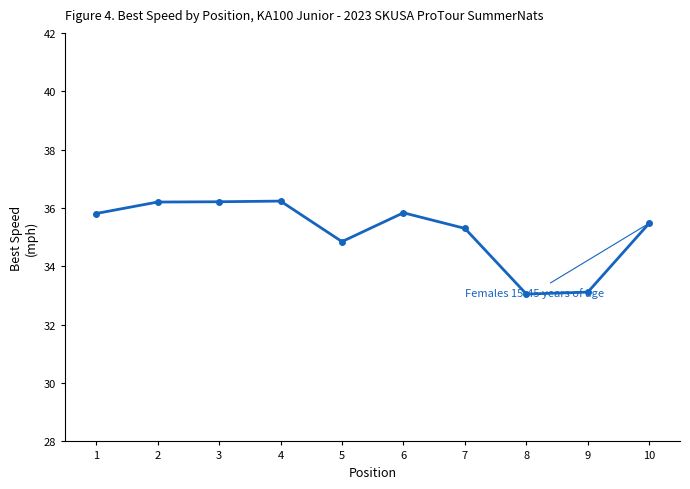

What is the sum of all Persons 4 years of age and older values?

508.1